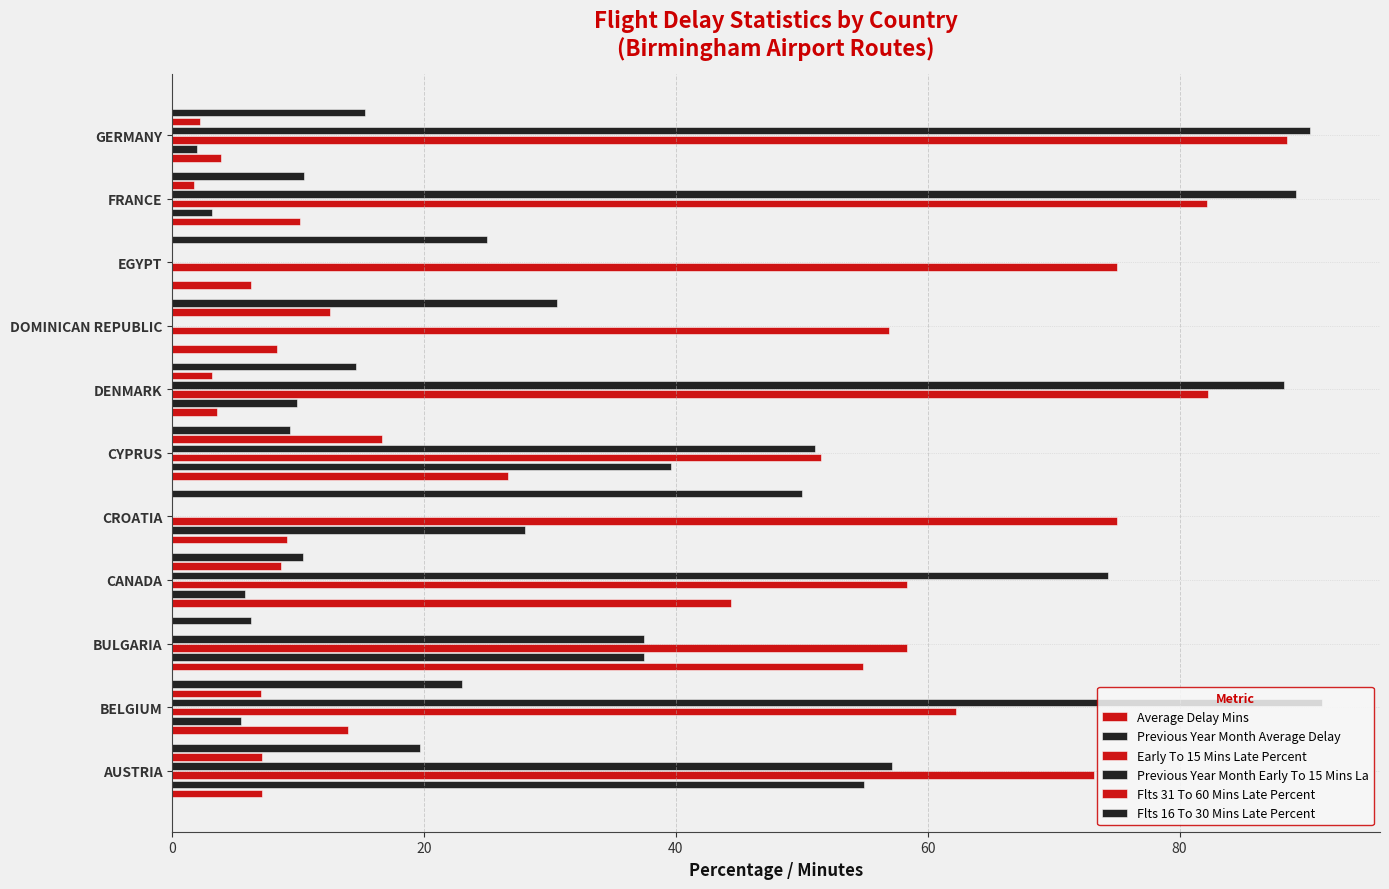

How many values in the Flts 31 To 60 Mins Late Percent series exceed 3?

6